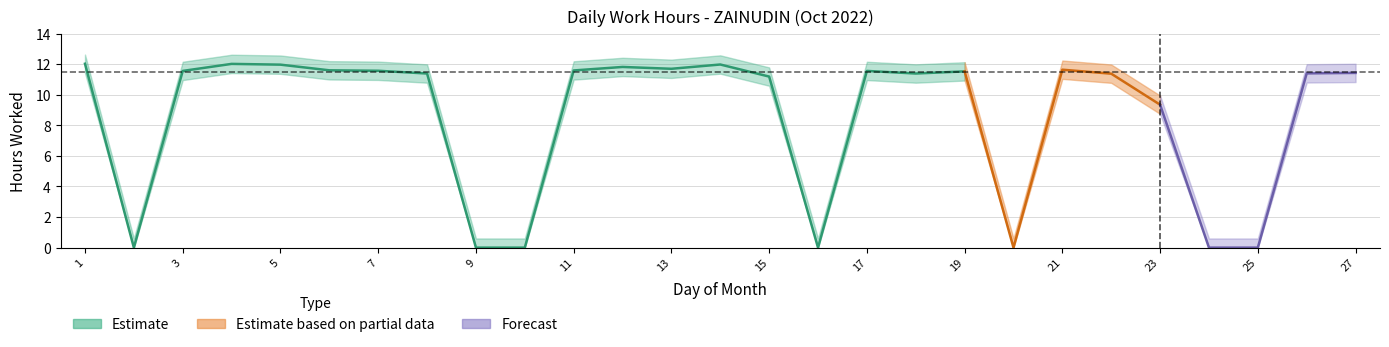

How many points are higher than both their immediate neighbors (excluding endpoints)?

6